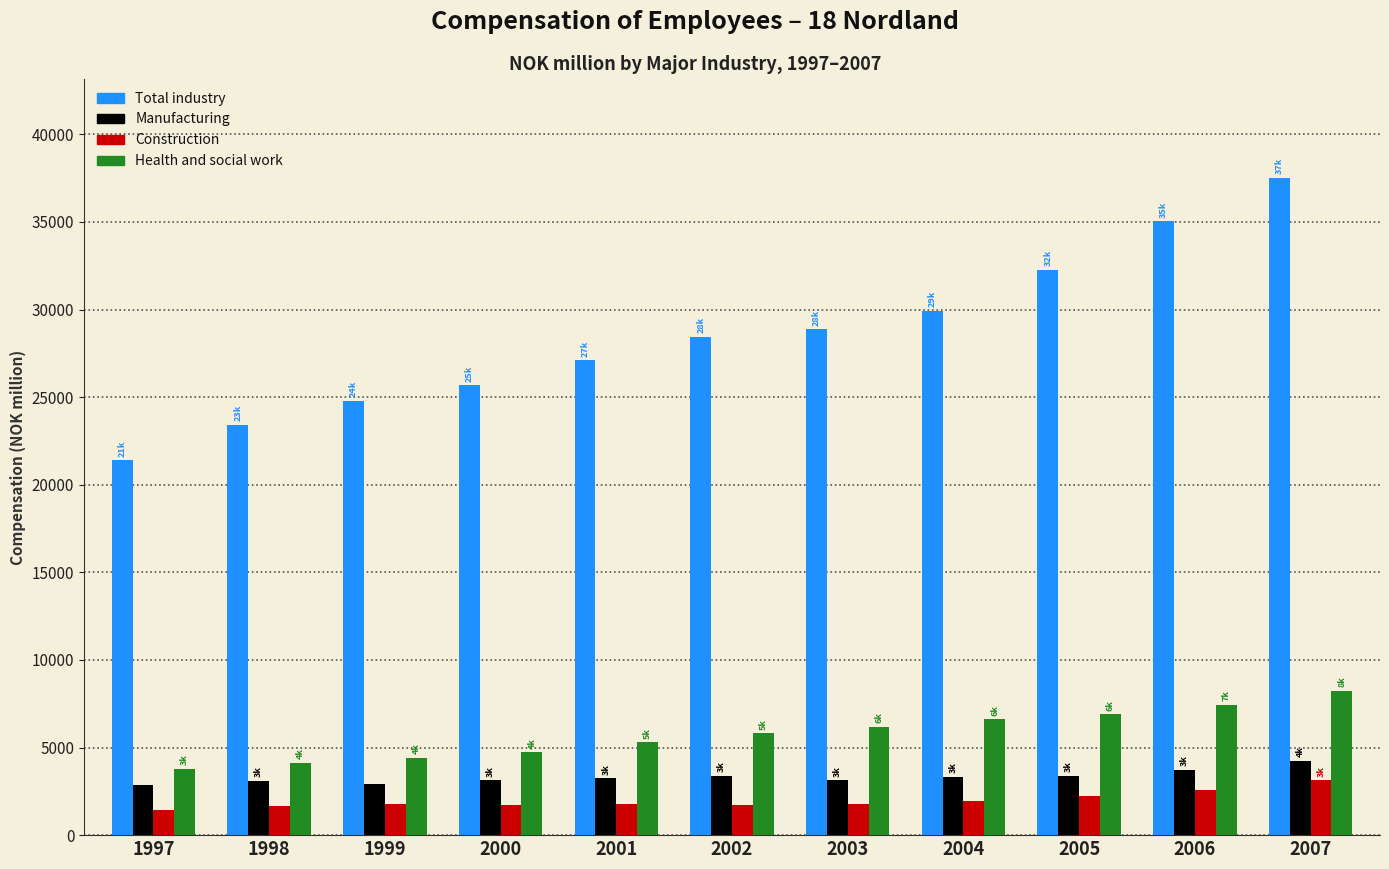

What is the sum of all Construction values?

21814